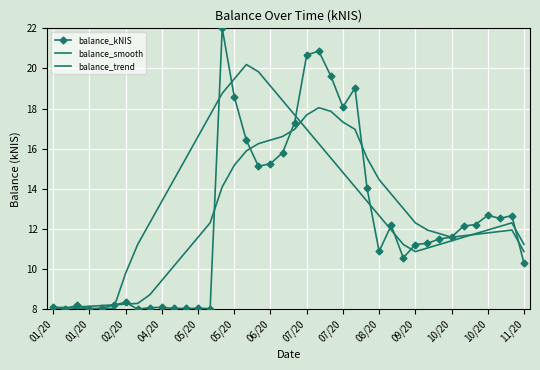

Is this an area chart (filled region under the line)?

No